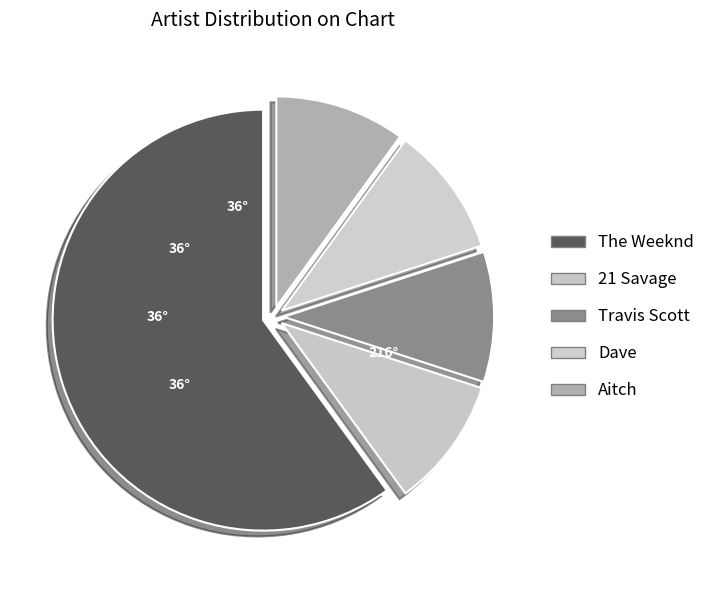

The 21 Savage slice represents 15% of the pie. True or false?

False